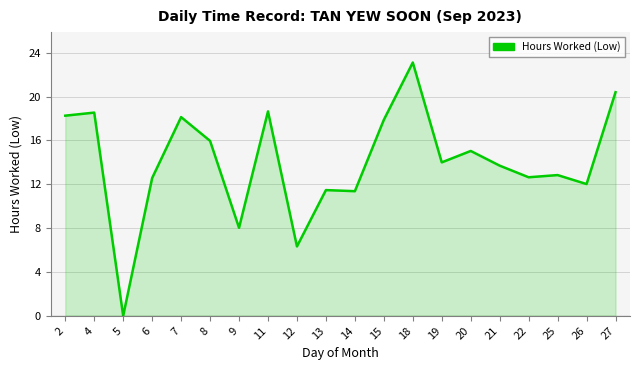

True or false: the data shows 21.5 at 26.

False